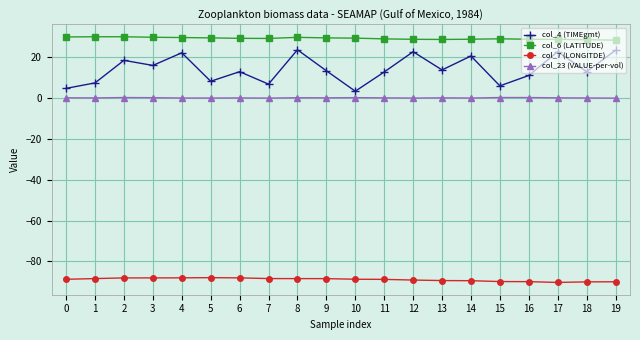

Count the number of data series in this chart.

4